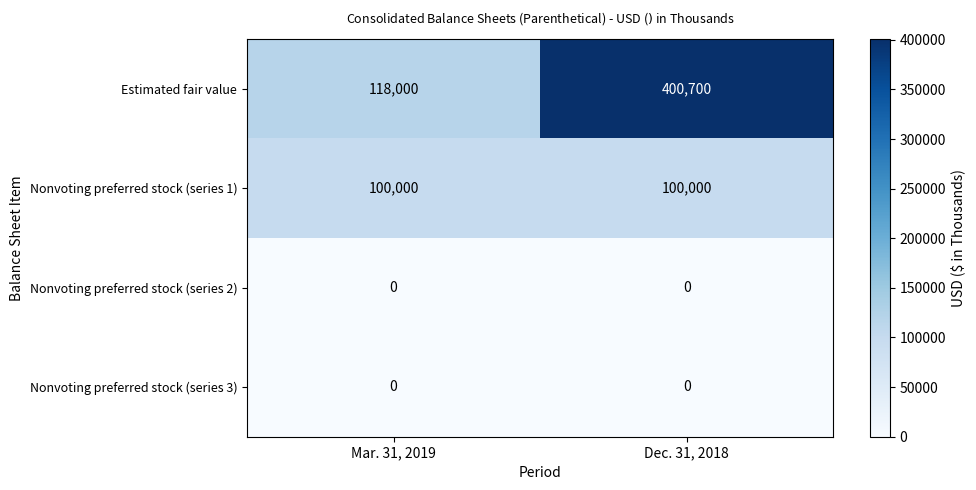

What value does the Estimated fair value series have at Dec. 31, 2018, to the nearest 50?

400700